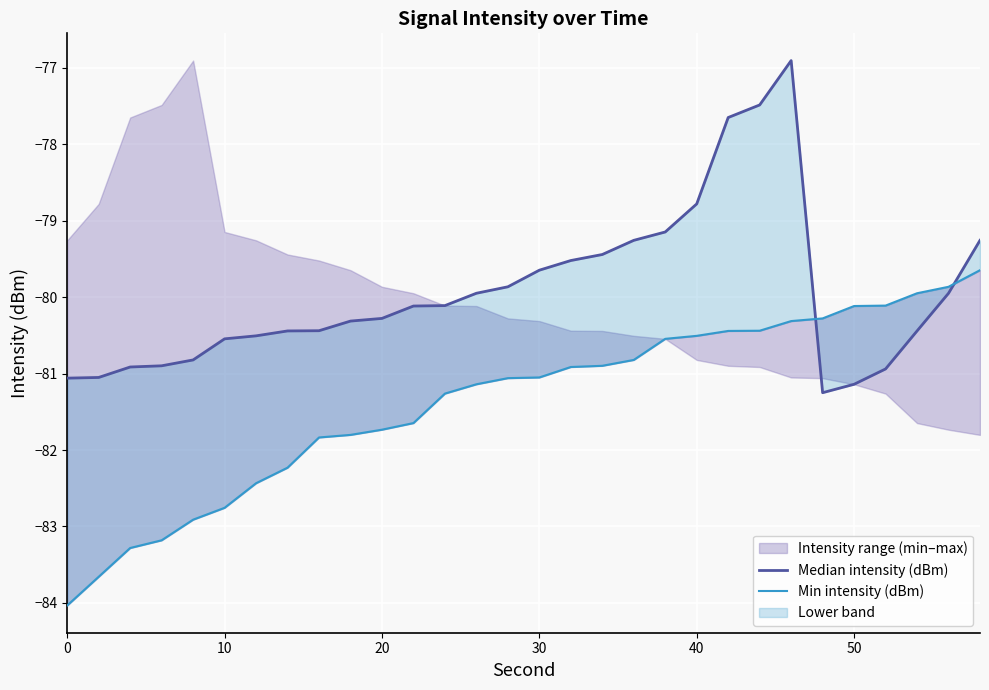

True or false: Median intensity (dBm) has a value of -26.7 at 9.

False